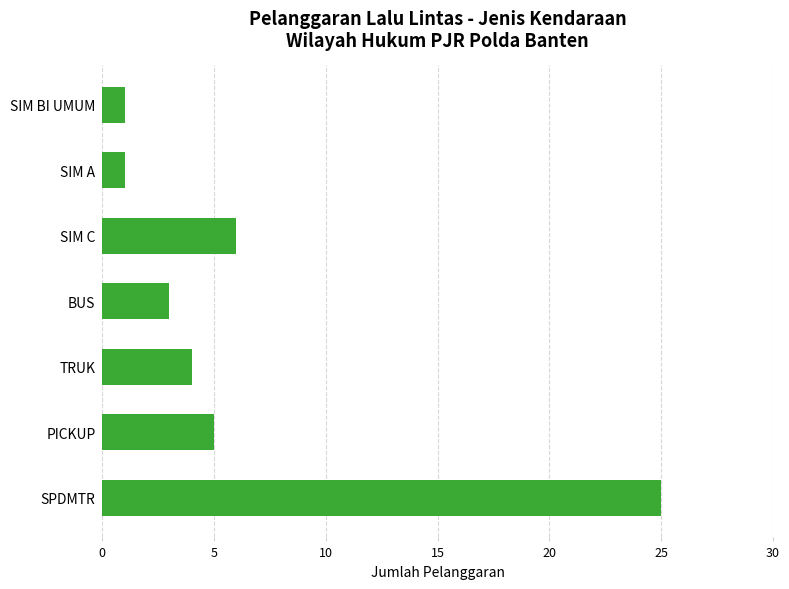

The value at SIM C is 6. True or false?

True